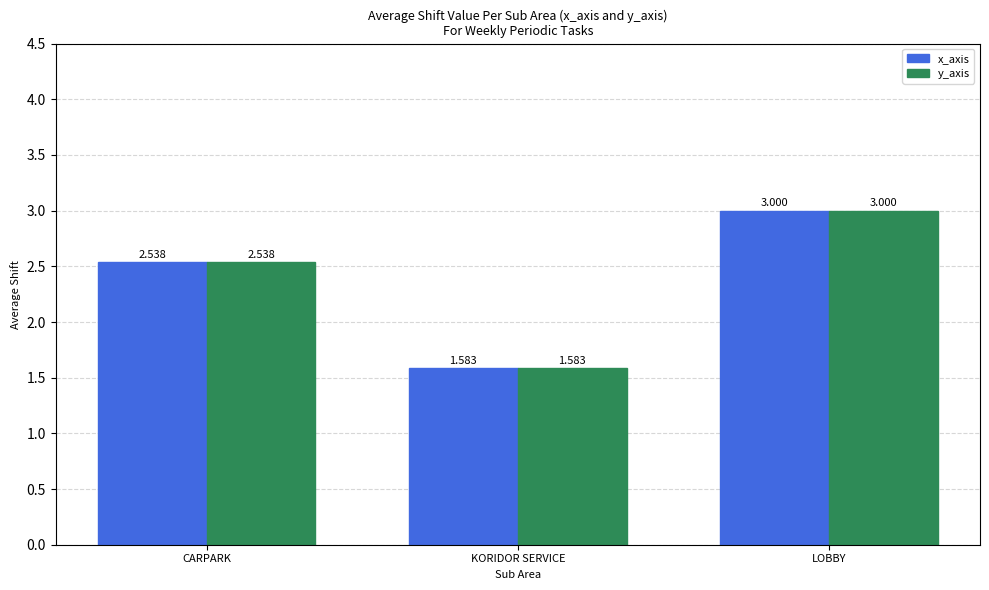

What is the difference between the maximum and minimum values in the y_axis series?

1.4